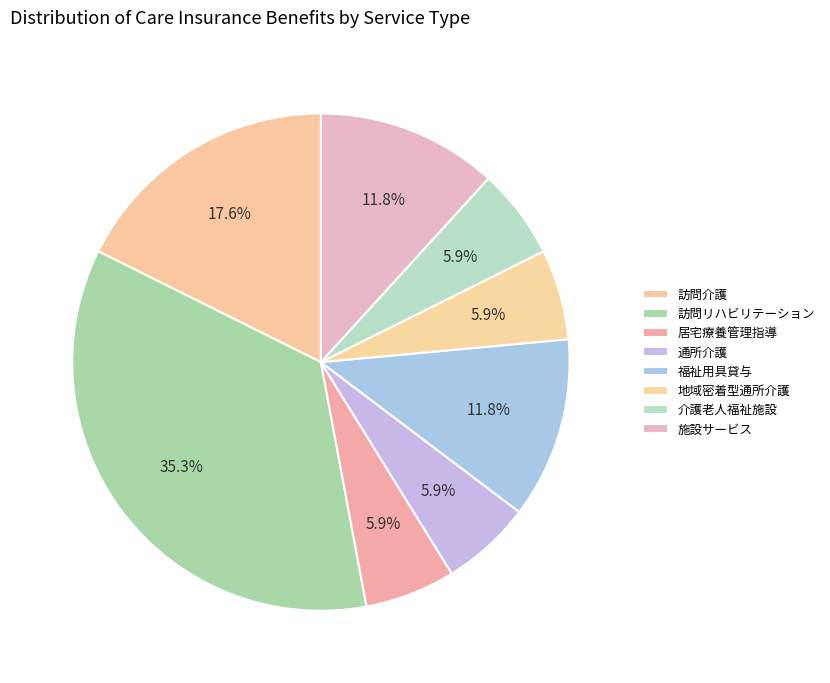

What is the change in value from 訪問リハビリテーション to 通所介護?

-5